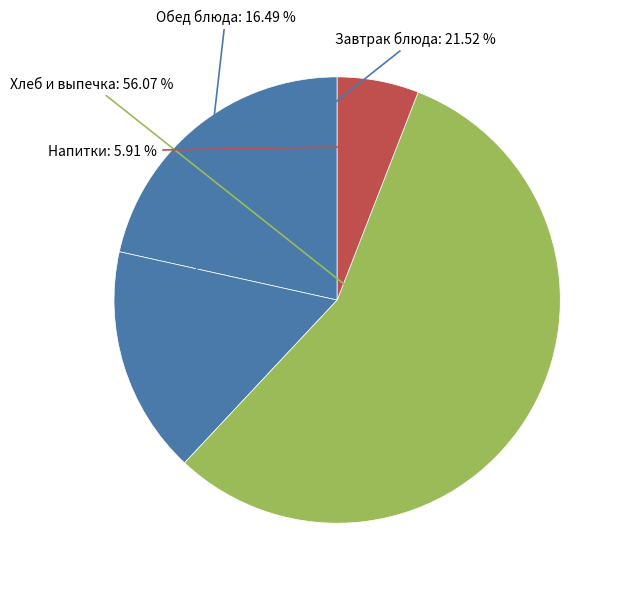

Count the number of slices in the pie.

4